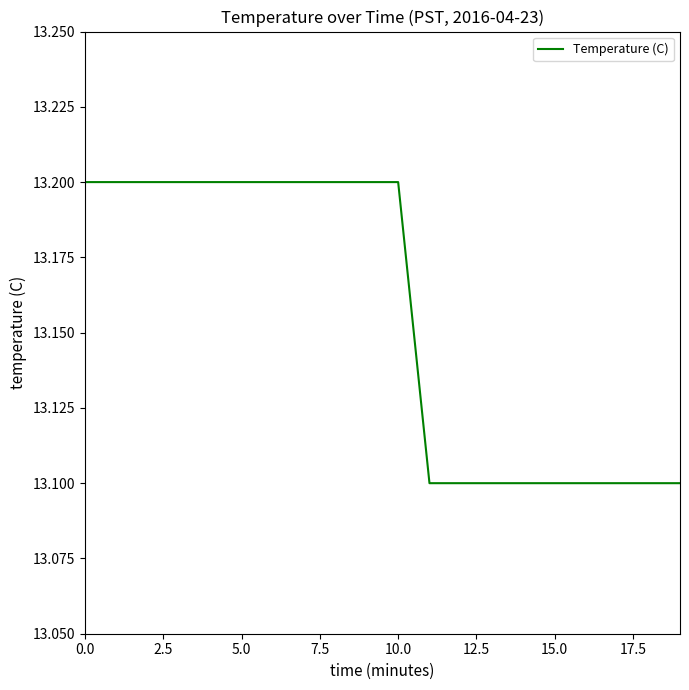

What is the greatest value displayed?

13.2